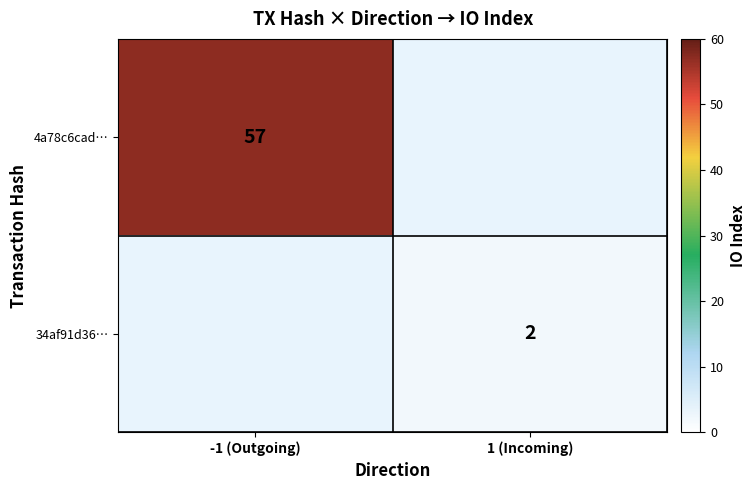

The 34af91d36… series shows 3 at 1 (Incoming). True or false?

False